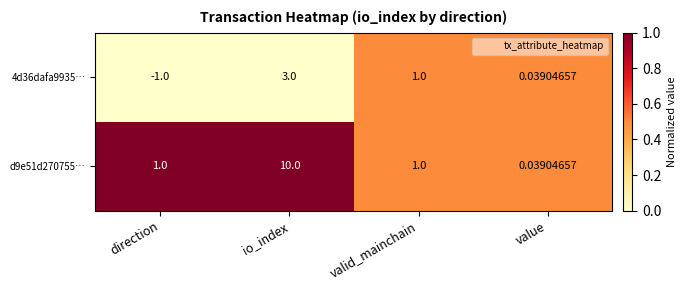

List the labels in order of 4d36dafa9935… value, largest first.

io_index, valid_mainchain, value, direction